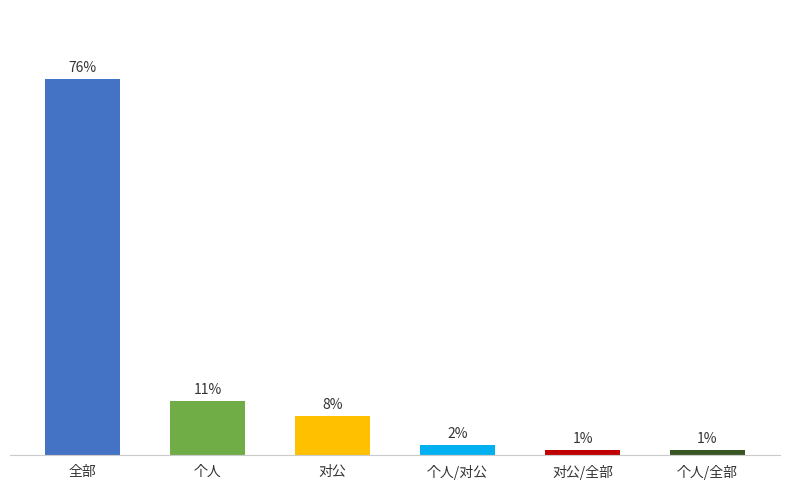

Which label corresponds to the largest value in the chart?

全部